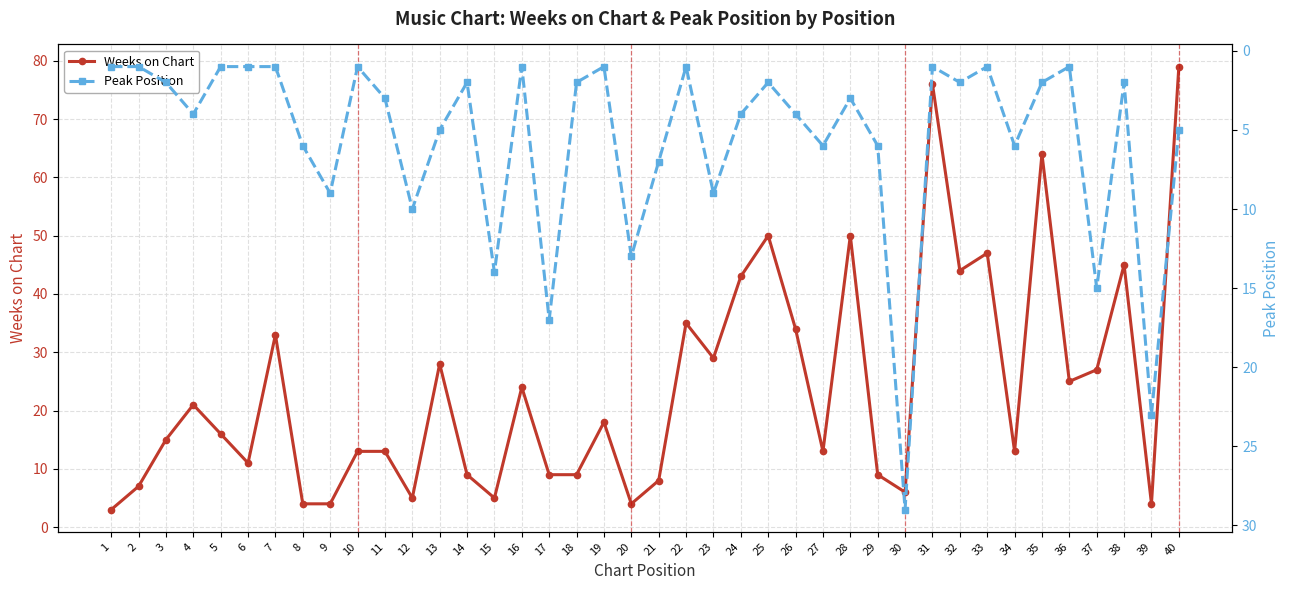

How many values in the Peak Position series are below 3?

19